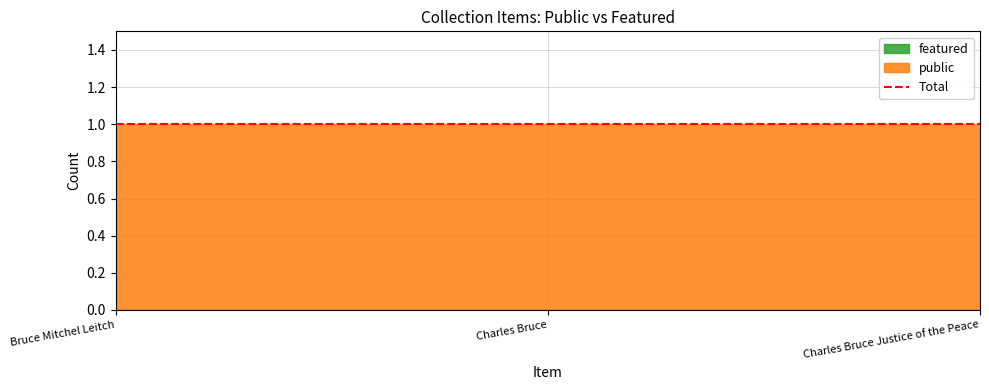

Which label corresponds to the largest value in the chart?

Bruce Mitchel Leitch